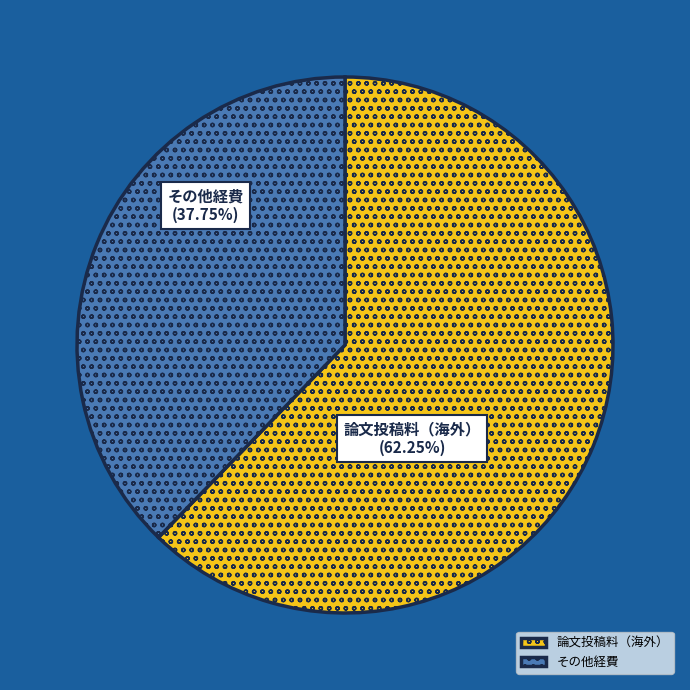

Count the number of slices in the pie.

2